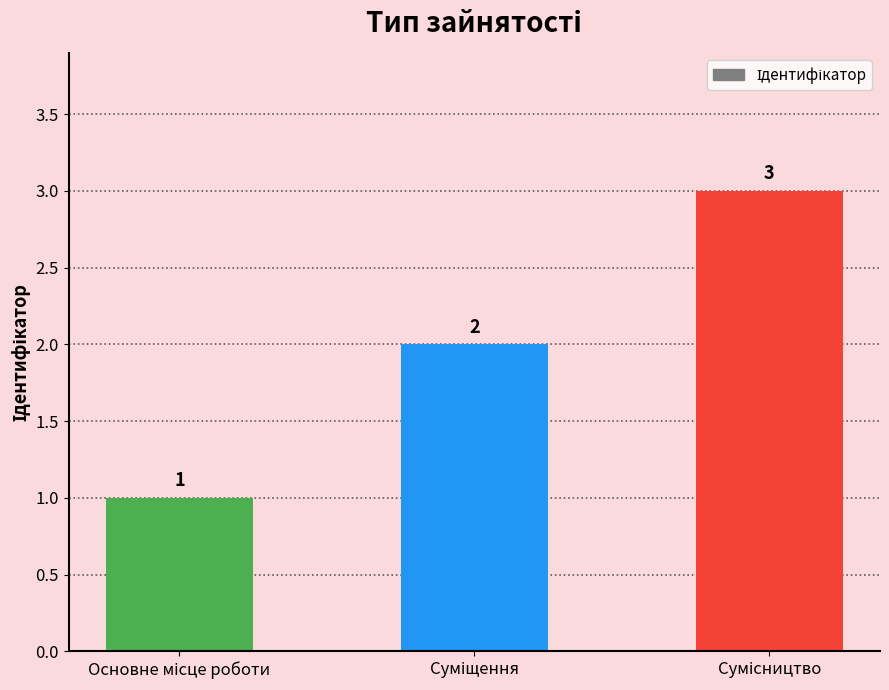

What is the sum of all values?

6